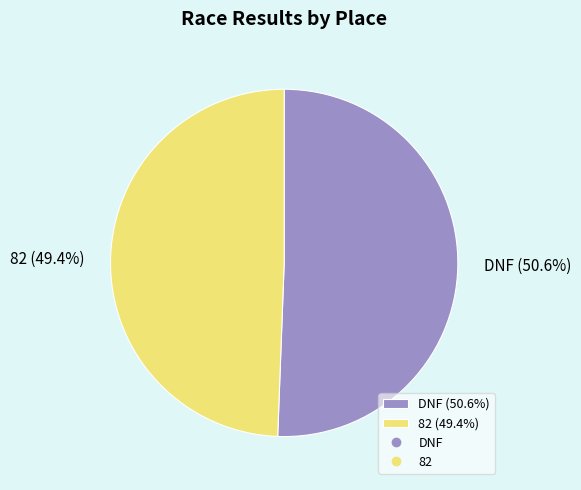

To the nearest percent, what percentage of the pie is DNF?

51%